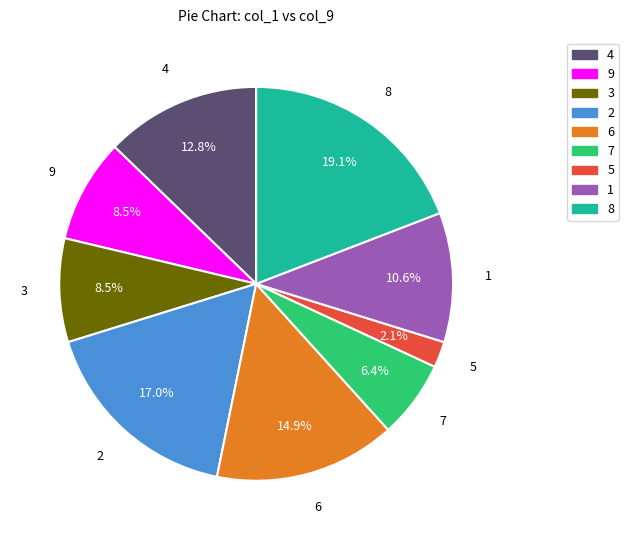

Which slice is the largest?

8